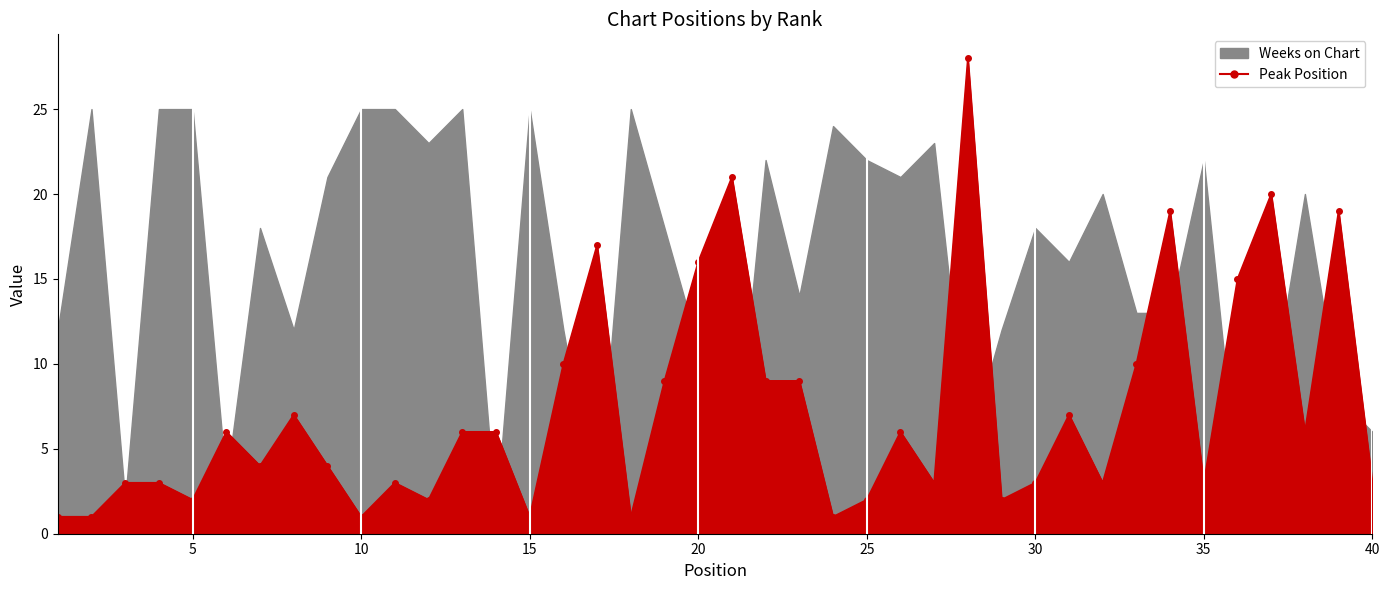

What is the ratio of the value at 3 to the value at 23?

0.3